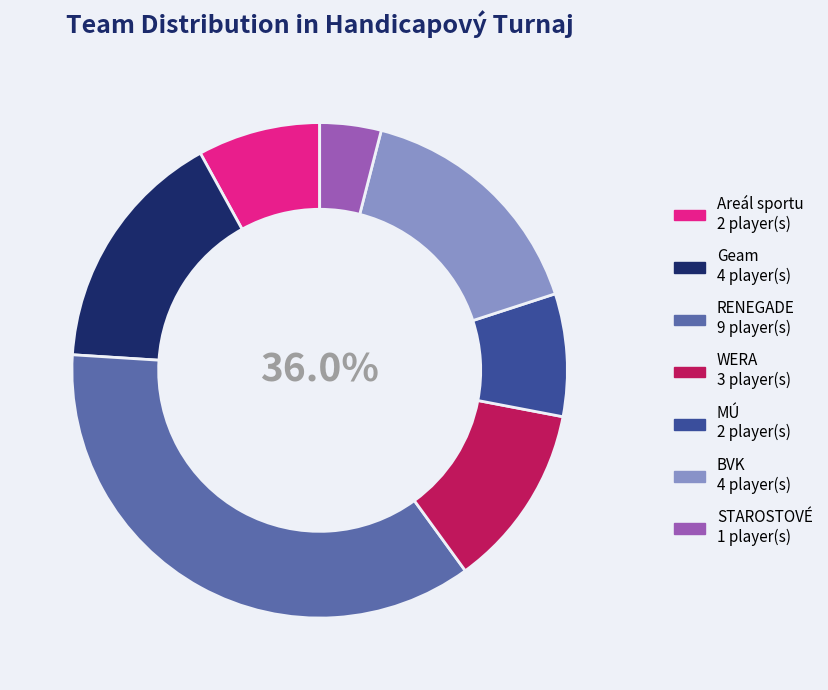

To the nearest percent, what portion does Areál sportu represent?

8%